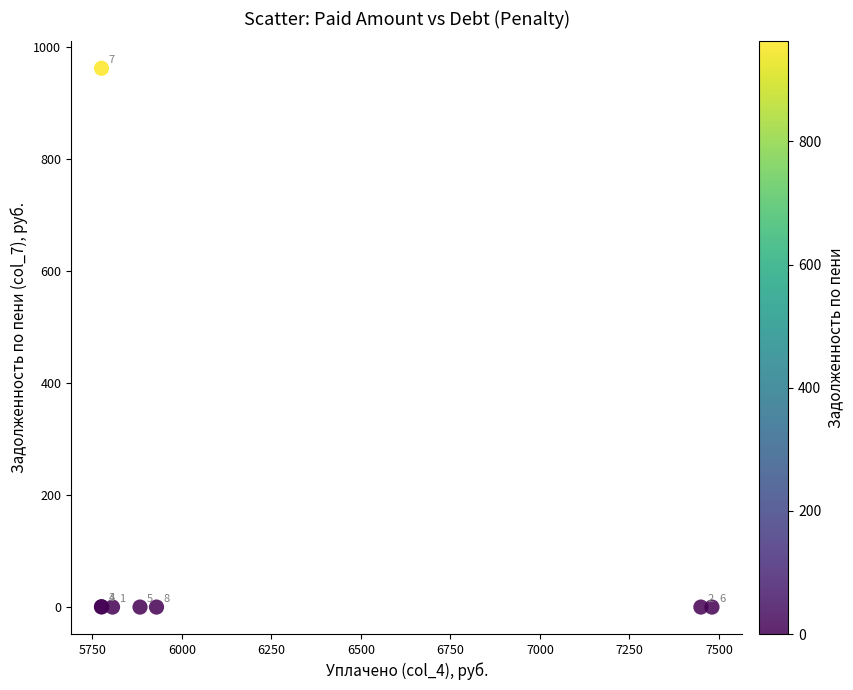

What Y value in the scatter plot is closest to 481?

0.7